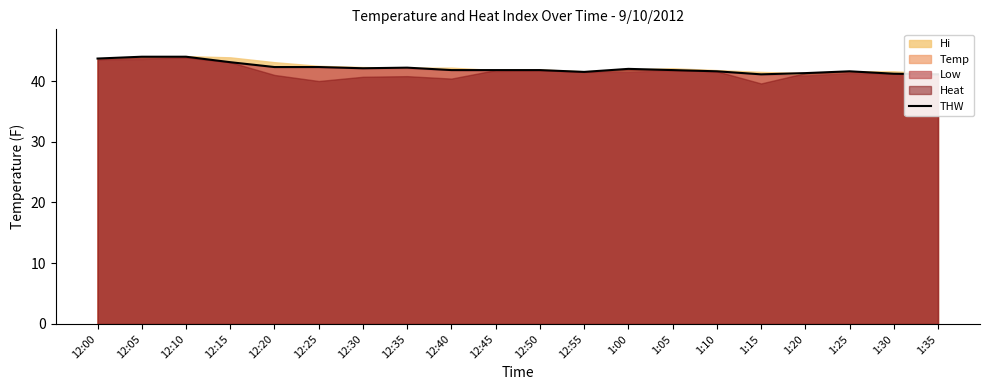

Reading left to right, extract all data points from this chart.

12:00=43.7	12:05=44.0	12:10=44.0	12:15=43.1	12:20=42.3	12:25=42.3	12:30=42.1	12:35=42.2	12:40=41.8	12:45=41.8	12:50=41.8	12:55=41.5	1:00=42.0	1:05=41.8	1:10=41.6	1:15=41.1	1:20=41.3	1:25=41.6	1:30=41.2	1:35=41.1